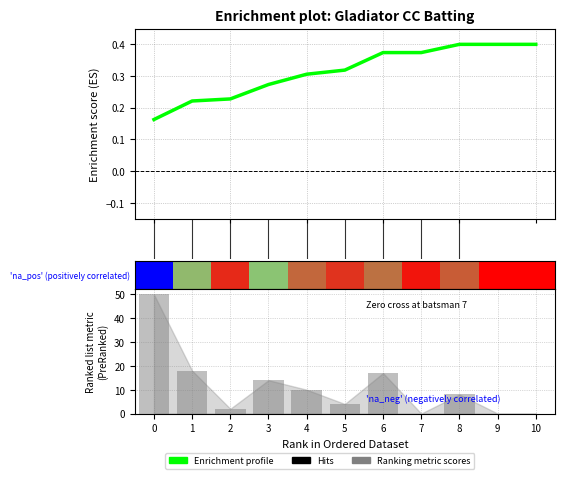

Which series has the largest total across all categories?

Ranking metric scores